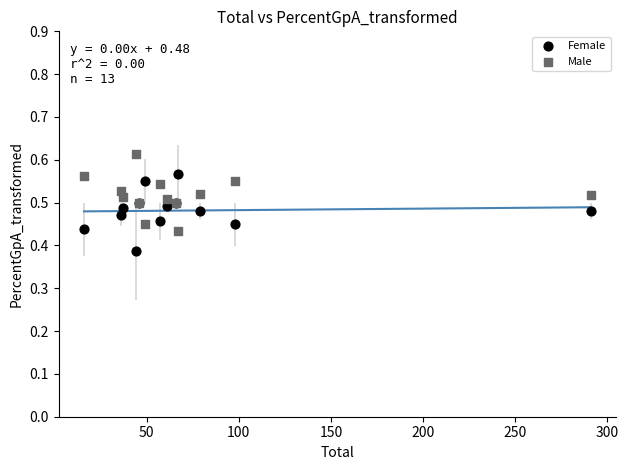

Which series reaches the maximum Y coordinate?

Male